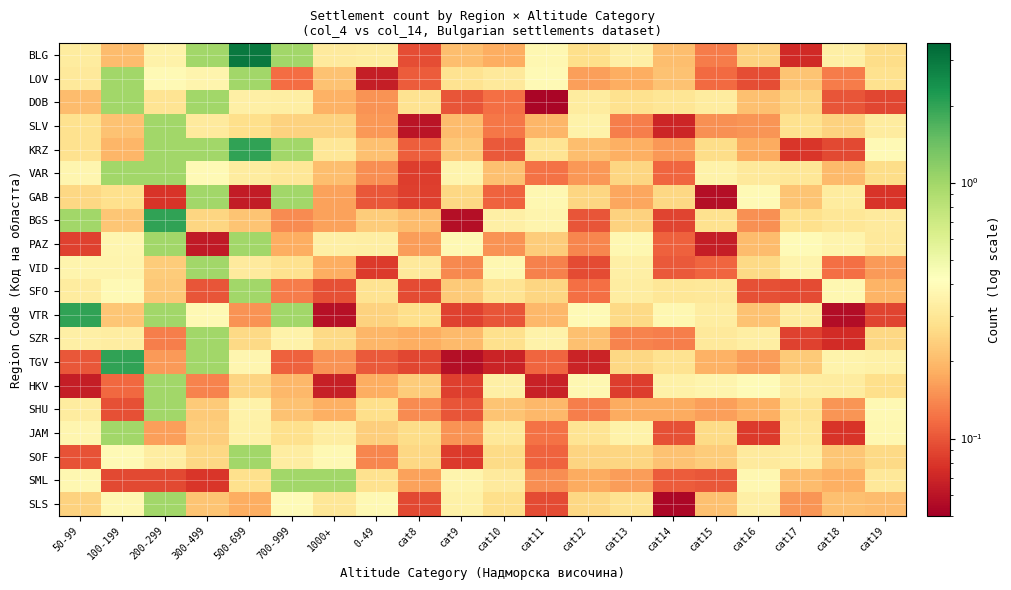

Reading right to left, list all the values displayed in this chart.

BLG: cat19=0.3	cat18=0.3	cat17=0.1	cat16=0.2	cat15=0.1	cat14=0.2	cat13=0.3	cat12=0.3	cat11=0.4	cat10=0.2	cat9=0.2	cat8=0.1	0-49=0.3	1000+=0.3	700-999=1.0	500-699=3.0	300-499=1.0	200-299=0.4	100-199=0.2	50-99=0.3
LOV: cat19=0.3	cat18=0.1	cat17=0.2	cat16=0.1	cat15=0.1	cat14=0.2	cat13=0.2	cat12=0.2	cat11=0.4	cat10=0.3	cat9=0.3	cat8=0.1	0-49=0.1	1000+=0.2	700-999=0.1	500-699=1.0	300-499=0.4	200-299=0.4	100-199=1.0	50-99=0.3
DOB: cat19=0.1	cat18=0.1	cat17=0.2	cat16=0.2	cat15=0.3	cat14=0.3	cat13=0.3	cat12=0.3	cat11=0.1	cat10=0.1	cat9=0.1	cat8=0.3	0-49=0.2	1000+=0.2	700-999=0.3	500-699=0.3	300-499=1.0	200-299=0.3	100-199=1.0	50-99=0.2
SLV: cat19=0.3	cat18=0.2	cat17=0.3	cat16=0.2	cat15=0.1	cat14=0.1	cat13=0.1	cat12=0.3	cat11=0.2	cat10=0.1	cat9=0.2	cat8=0.1	0-49=0.2	1000+=0.2	700-999=0.2	500-699=0.3	300-499=0.3	200-299=1.0	100-199=0.2	50-99=0.3
KRZ: cat19=0.4	cat18=0.1	cat17=0.1	cat16=0.2	cat15=0.3	cat14=0.2	cat13=0.2	cat12=0.2	cat11=0.3	cat10=0.1	cat9=0.2	cat8=0.1	0-49=0.2	1000+=0.3	700-999=1.0	500-699=2.0	300-499=1.0	200-299=1.0	100-199=0.2	50-99=0.3
VAR: cat19=0.3	cat18=0.2	cat17=0.3	cat16=0.3	cat15=0.3	cat14=0.1	cat13=0.3	cat12=0.2	cat11=0.1	cat10=0.2	cat9=0.4	cat8=0.1	0-49=0.1	1000+=0.2	700-999=0.3	500-699=0.3	300-499=0.4	200-299=1.0	100-199=1.0	50-99=0.4
GAB: cat19=0.1	cat18=0.3	cat17=0.2	cat16=0.4	cat15=0.1	cat14=0.3	cat13=0.2	cat12=0.3	cat11=0.4	cat10=0.1	cat9=0.3	cat8=0.1	0-49=0.1	1000+=0.2	700-999=1.0	500-699=0.1	300-499=1.0	200-299=0.1	100-199=0.3	50-99=0.3
BGS: cat19=0.3	cat18=0.3	cat17=0.3	cat16=0.1	cat15=0.3	cat14=0.1	cat13=0.2	cat12=0.1	cat11=0.4	cat10=0.3	cat9=0.1	cat8=0.2	0-49=0.2	1000+=0.2	700-999=0.1	500-699=0.2	300-499=0.3	200-299=2.0	100-199=0.2	50-99=1.0
PAZ: cat19=0.3	cat18=0.4	cat17=0.4	cat16=0.2	cat15=0.1	cat14=0.1	cat13=0.4	cat12=0.1	cat11=0.2	cat10=0.2	cat9=0.4	cat8=0.2	0-49=0.3	1000+=0.3	700-999=0.2	500-699=1.0	300-499=0.1	200-299=1.0	100-199=0.4	50-99=0.1
VID: cat19=0.2	cat18=0.1	cat17=0.4	cat16=0.3	cat15=0.1	cat14=0.1	cat13=0.3	cat12=0.1	cat11=0.1	cat10=0.4	cat9=0.1	cat8=0.3	0-49=0.1	1000+=0.2	700-999=0.3	500-699=0.3	300-499=1.0	200-299=0.2	100-199=0.4	50-99=0.4
SFO: cat19=0.2	cat18=0.4	cat17=0.1	cat16=0.1	cat15=0.3	cat14=0.3	cat13=0.3	cat12=0.1	cat11=0.3	cat10=0.3	cat9=0.2	cat8=0.1	0-49=0.3	1000+=0.1	700-999=0.1	500-699=1.0	300-499=0.1	200-299=0.2	100-199=0.4	50-99=0.3
VTR: cat19=0.1	cat18=0.1	cat17=0.3	cat16=0.2	cat15=0.3	cat14=0.4	cat13=0.3	cat12=0.4	cat11=0.2	cat10=0.1	cat9=0.1	cat8=0.3	0-49=0.2	1000+=0.1	700-999=1.0	500-699=0.2	300-499=0.4	200-299=1.0	100-199=0.2	50-99=2.0
SZR: cat19=0.3	cat18=0.1	cat17=0.1	cat16=0.3	cat15=0.3	cat14=0.1	cat13=0.1	cat12=0.2	cat11=0.4	cat10=0.3	cat9=0.2	cat8=0.2	0-49=0.2	1000+=0.3	700-999=0.4	500-699=0.3	300-499=1.0	200-299=0.1	100-199=0.3	50-99=0.3
TGV: cat19=0.3	cat18=0.4	cat17=0.2	cat16=0.2	cat15=0.2	cat14=0.3	cat13=0.3	cat12=0.1	cat11=0.1	cat10=0.1	cat9=0.1	cat8=0.1	0-49=0.1	1000+=0.1	700-999=0.1	500-699=0.4	300-499=1.0	200-299=0.2	100-199=2.0	50-99=0.1
HKV: cat19=0.3	cat18=0.3	cat17=0.3	cat16=0.4	cat15=0.4	cat14=0.3	cat13=0.1	cat12=0.4	cat11=0.1	cat10=0.3	cat9=0.1	cat8=0.2	0-49=0.2	1000+=0.1	700-999=0.2	500-699=0.2	300-499=0.1	200-299=1.0	100-199=0.1	50-99=0.1
SHU: cat19=0.4	cat18=0.2	cat17=0.3	cat16=0.2	cat15=0.2	cat14=0.2	cat13=0.2	cat12=0.1	cat11=0.2	cat10=0.2	cat9=0.1	cat8=0.1	0-49=0.3	1000+=0.2	700-999=0.2	500-699=0.4	300-499=0.2	200-299=1.0	100-199=0.1	50-99=0.3
JAM: cat19=0.4	cat18=0.1	cat17=0.3	cat16=0.1	cat15=0.3	cat14=0.1	cat13=0.4	cat12=0.3	cat11=0.1	cat10=0.3	cat9=0.2	cat8=0.3	0-49=0.2	1000+=0.3	700-999=0.3	500-699=0.3	300-499=0.2	200-299=0.2	100-199=1.0	50-99=0.4
SOF: cat19=0.3	cat18=0.2	cat17=0.3	cat16=0.3	cat15=0.2	cat14=0.2	cat13=0.3	cat12=0.2	cat11=0.1	cat10=0.3	cat9=0.1	cat8=0.3	0-49=0.1	1000+=0.4	700-999=0.3	500-699=1.0	300-499=0.3	200-299=0.3	100-199=0.4	50-99=0.1
SML: cat19=0.3	cat18=0.2	cat17=0.2	cat16=0.4	cat15=0.1	cat14=0.1	cat13=0.2	cat12=0.2	cat11=0.1	cat10=0.3	cat9=0.4	cat8=0.2	0-49=0.3	1000+=1.0	700-999=1.0	500-699=0.3	300-499=0.1	200-299=0.1	100-199=0.1	50-99=0.4
SLS: cat19=0.2	cat18=0.2	cat17=0.2	cat16=0.3	cat15=0.2	cat14=0.1	cat13=0.3	cat12=0.3	cat11=0.1	cat10=0.3	cat9=0.3	cat8=0.1	0-49=0.4	1000+=0.3	700-999=0.4	500-699=0.2	300-499=0.2	200-299=1.0	100-199=0.4	50-99=0.2